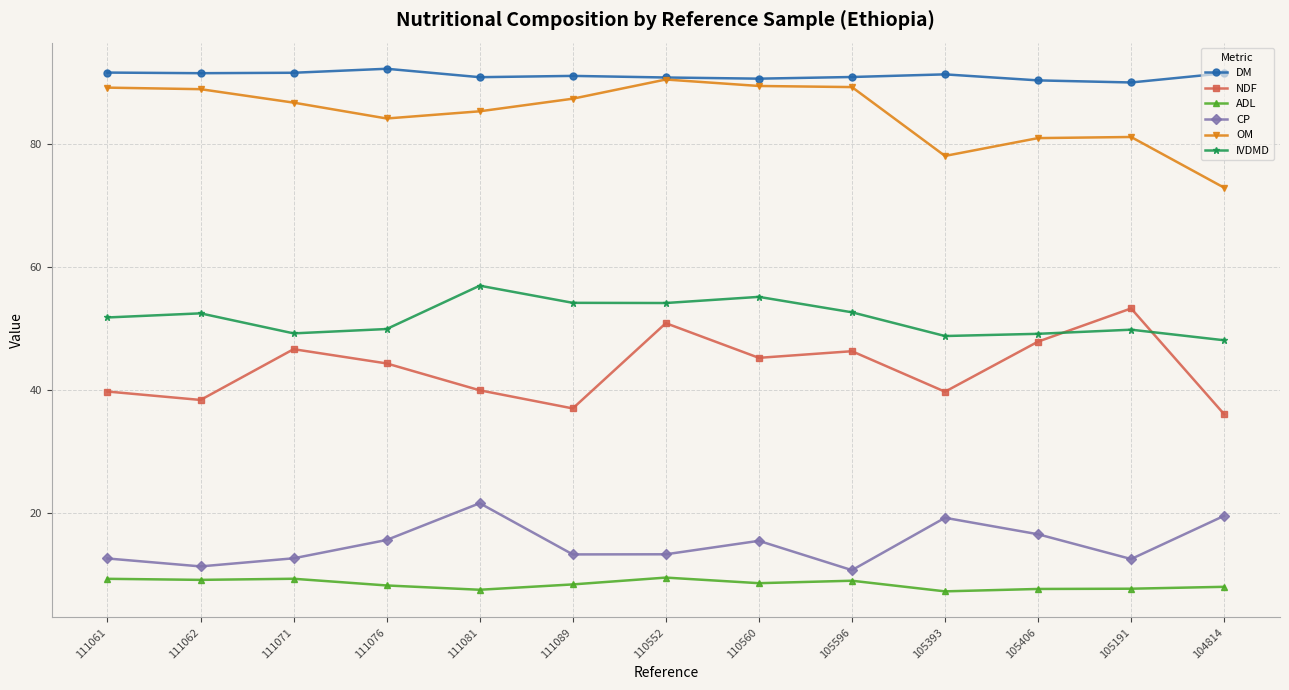

What is the sum of the OM values at 111062 and 111061?

178.1